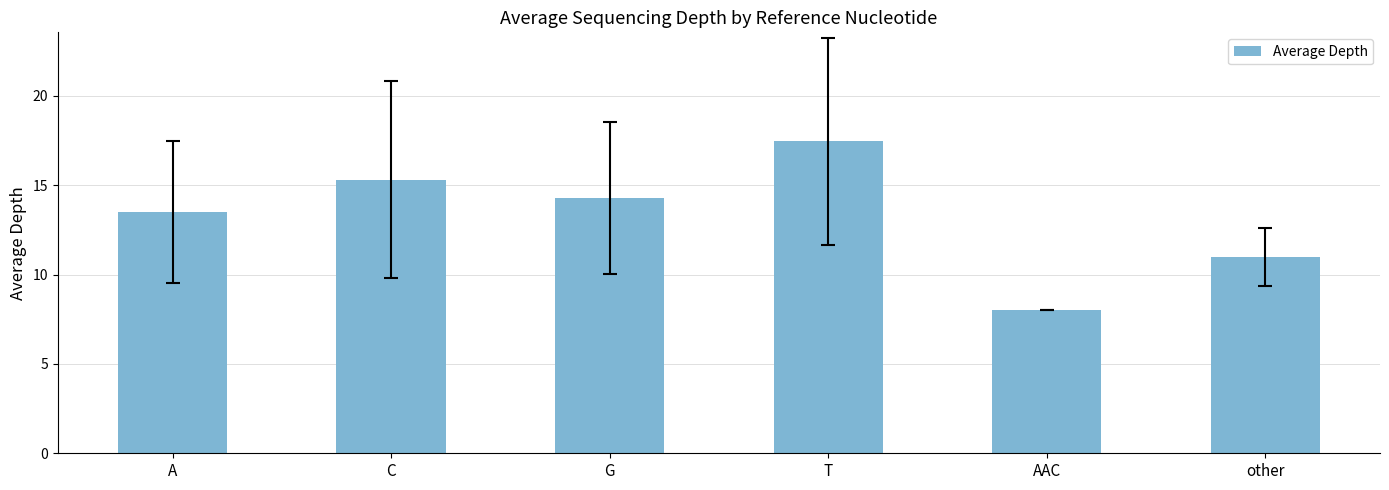

What is the label of the 6th bar from the left?

other